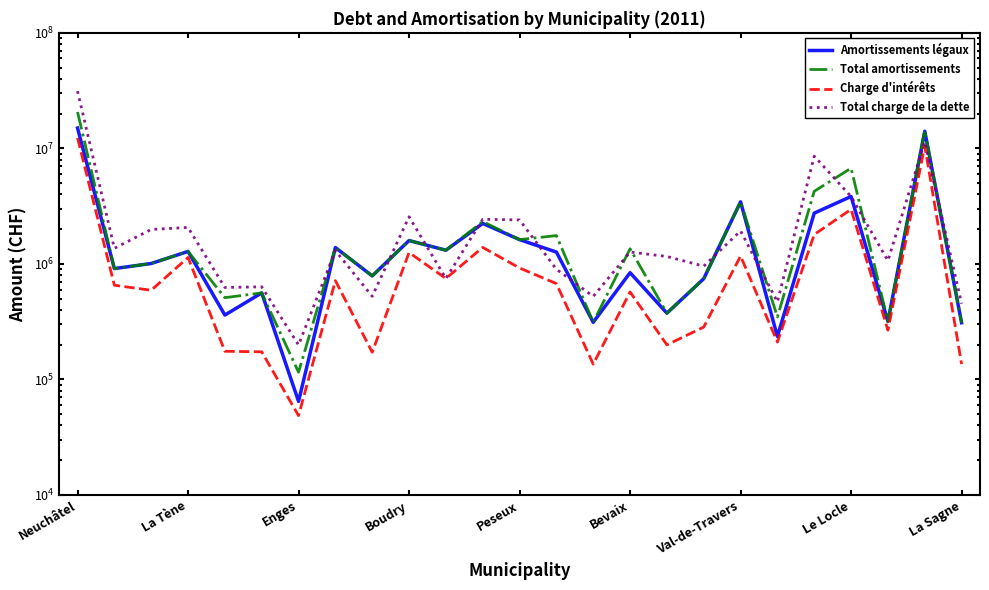

True or false: Charge d'intérêts has a value of 1716958 at La Tène.

False